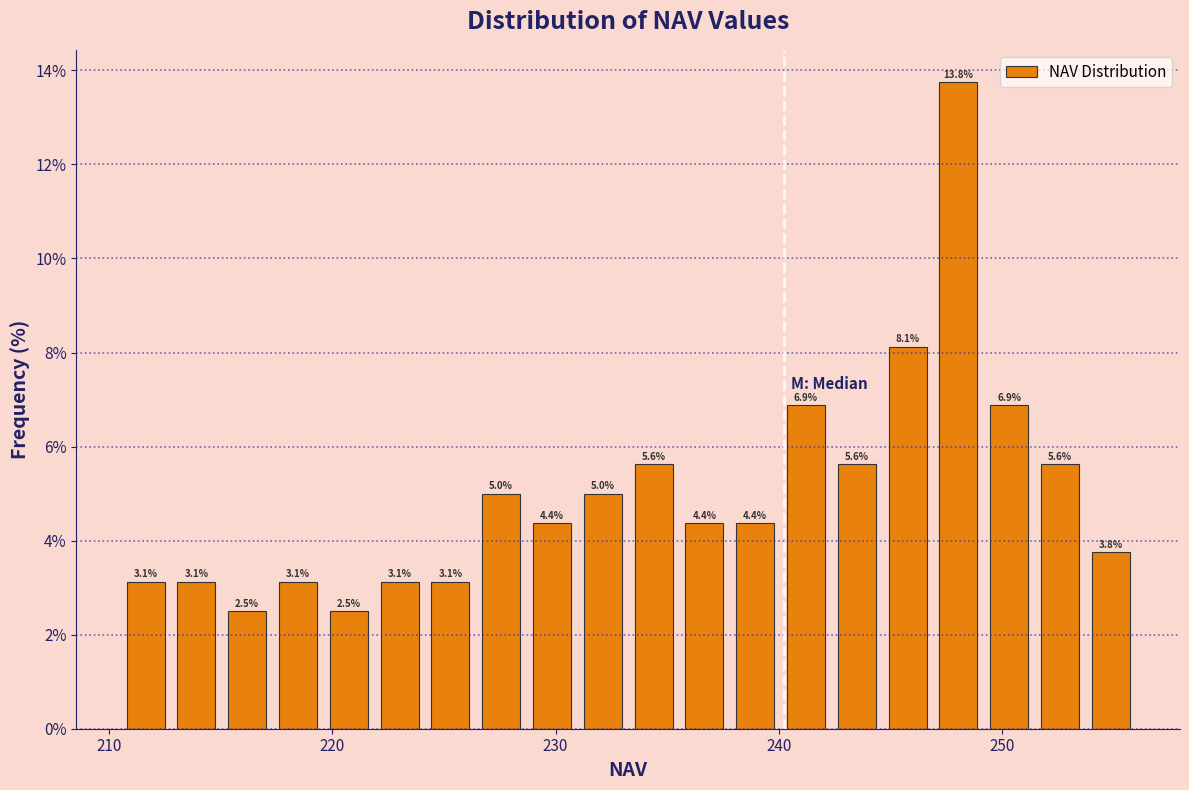

Read against the x-axis, roughly where is the centre of the tallest bar?

248